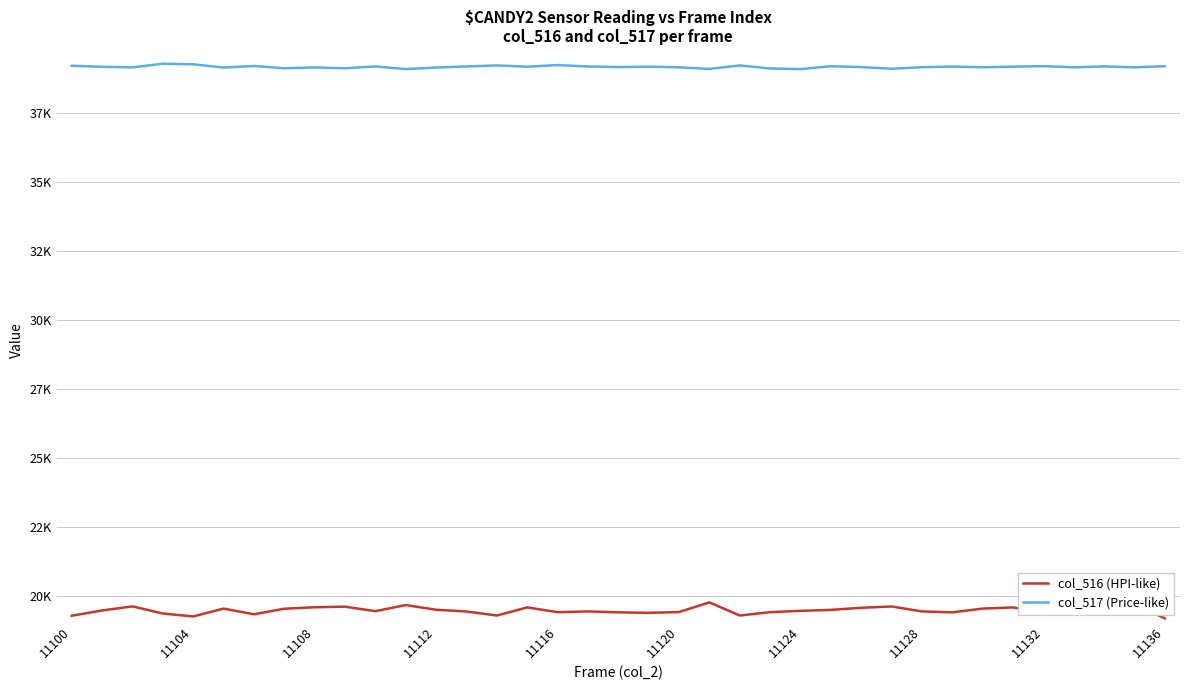

Does the chart display data point markers on the line(s)?

No